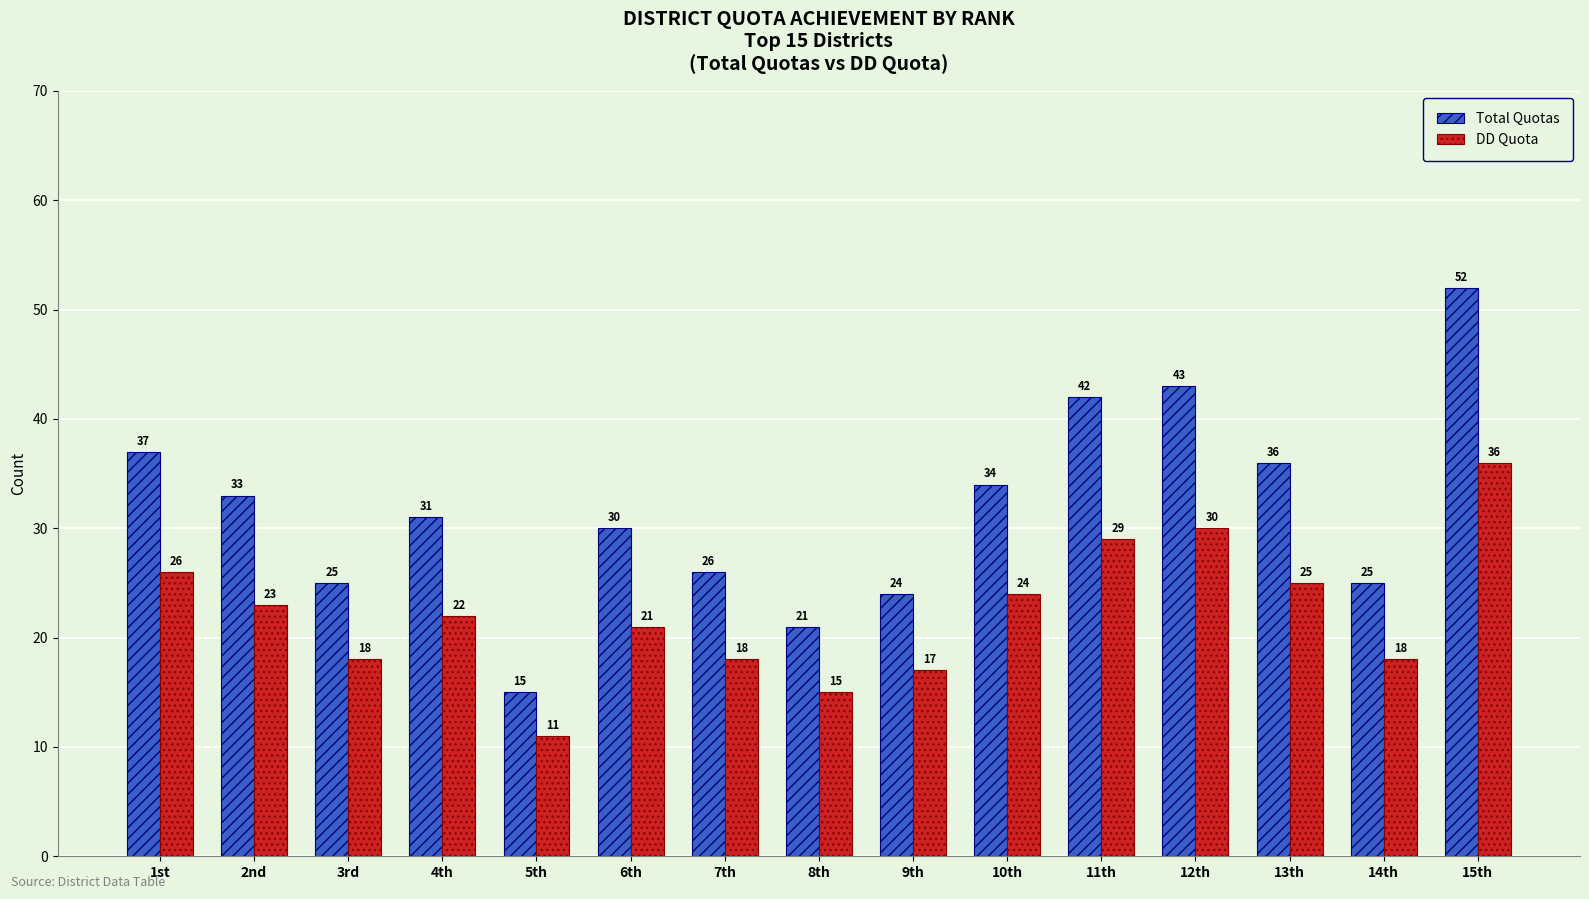

Which series changed the most between 9th and 12th?

Total Quotas